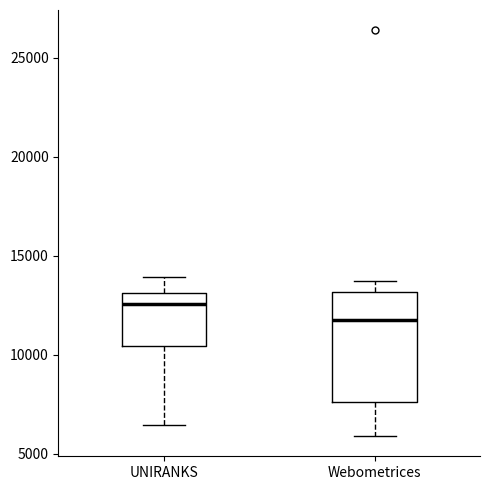

Reading left to right, read every box against the y-axis: the position of its median line, the range the box covers, and the ends of its whiskers. The values are not printed on the chart, so give them approximately, as read against the axis.

UNIRANKS: median 12500, box 10500 to 13000, whiskers 6500 to 14000
Webometrices: median 12000, box 7500 to 13000, whiskers 6000 to 13500